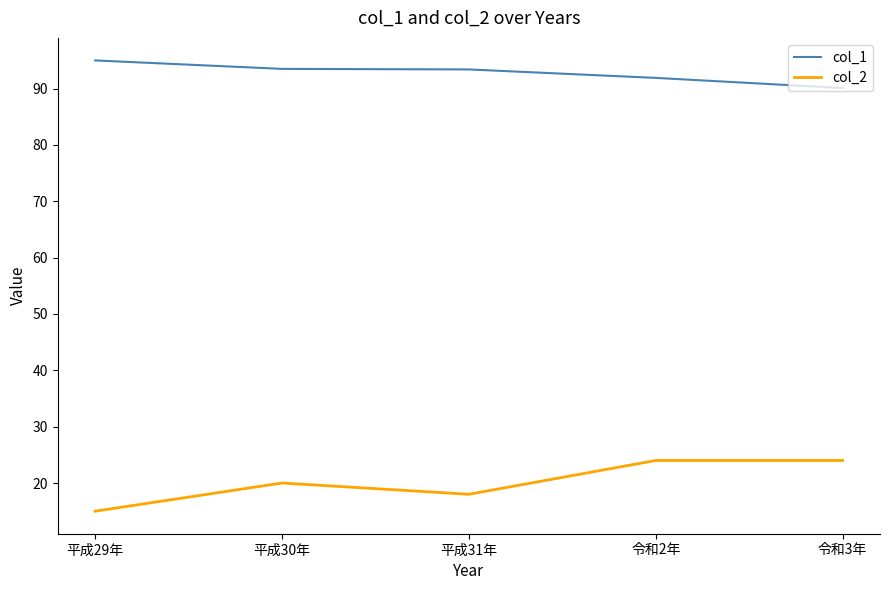

What are all the series names shown in the legend?

col_1, col_2